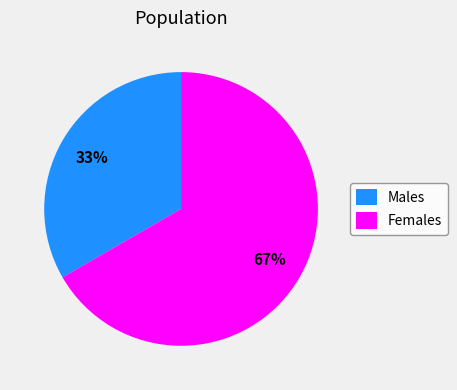

What is the smallest slice in the pie chart?

Males